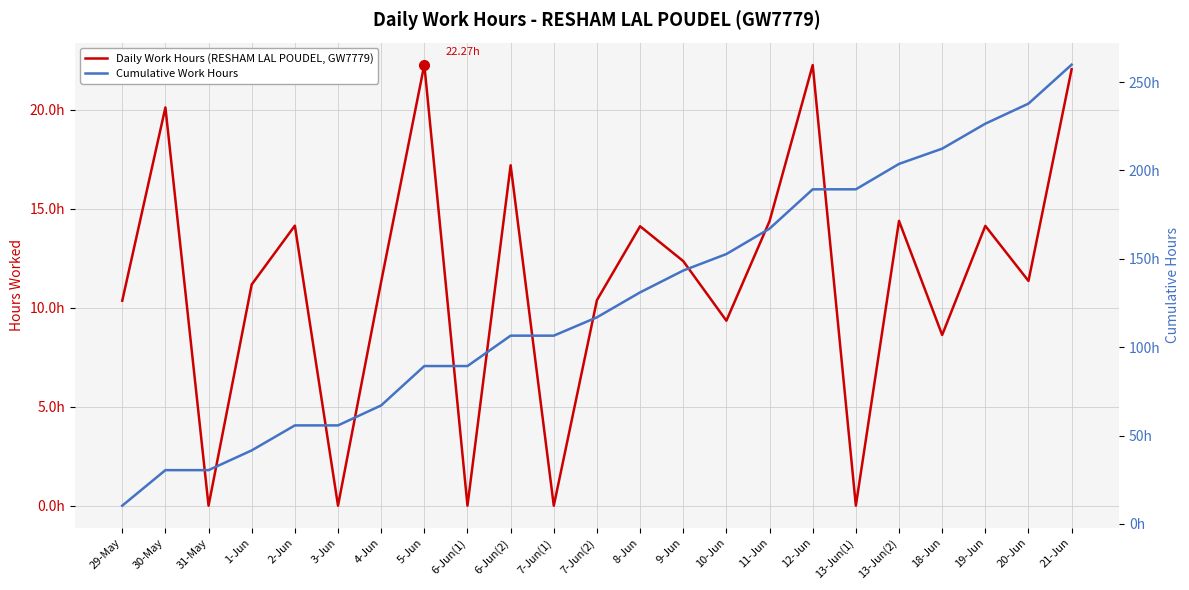

True or false: Cumulative Work Hours has more than 2 points higher than both neighbors.

False